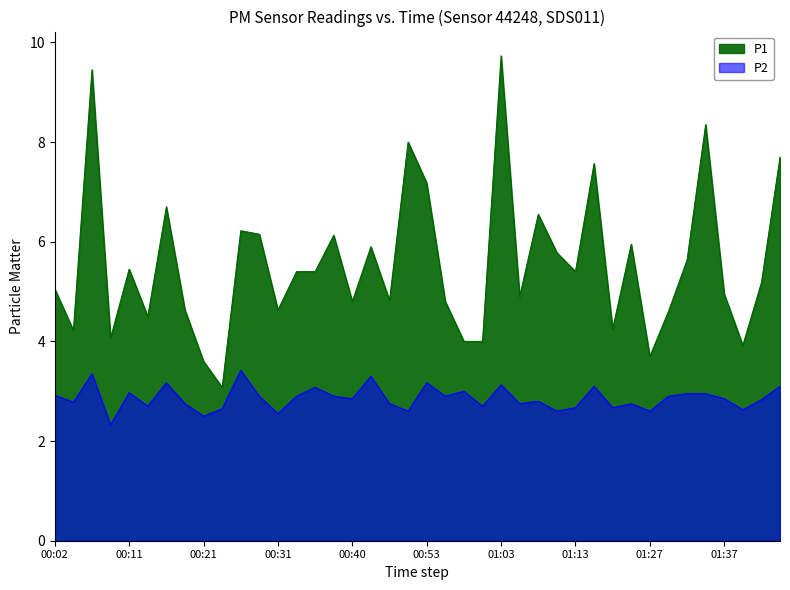

What is the value of the P2 point at the 9th from the left?

2.5